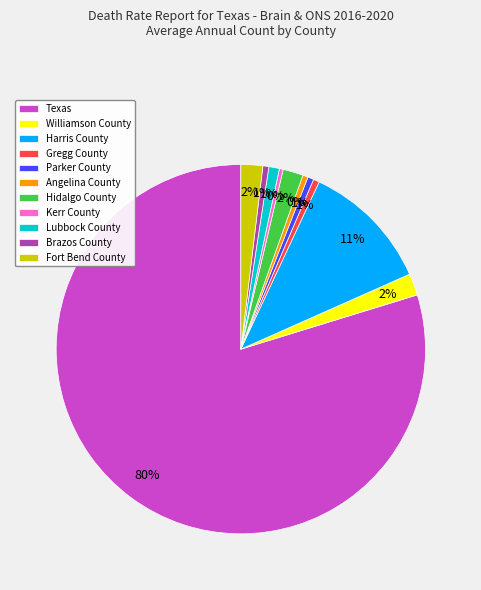

How many slices are in this pie chart?

11